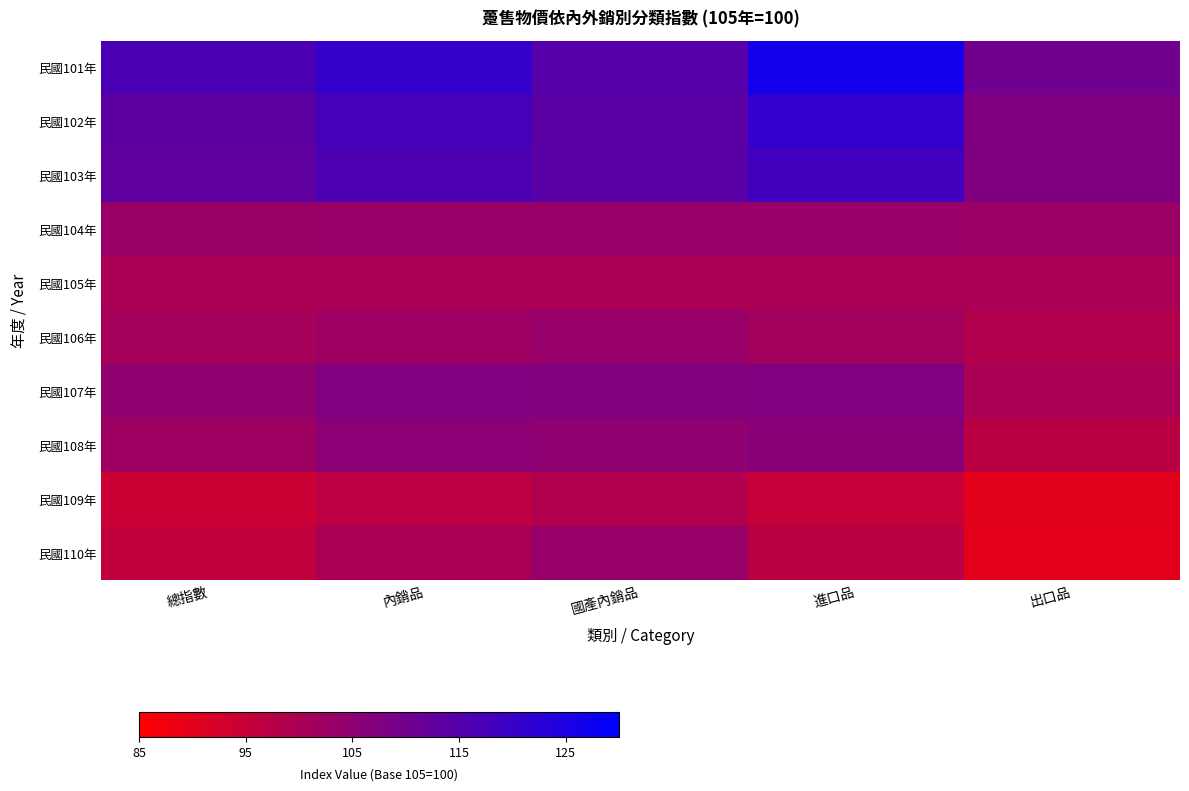

Which series has the largest total across all categories?

民國101年